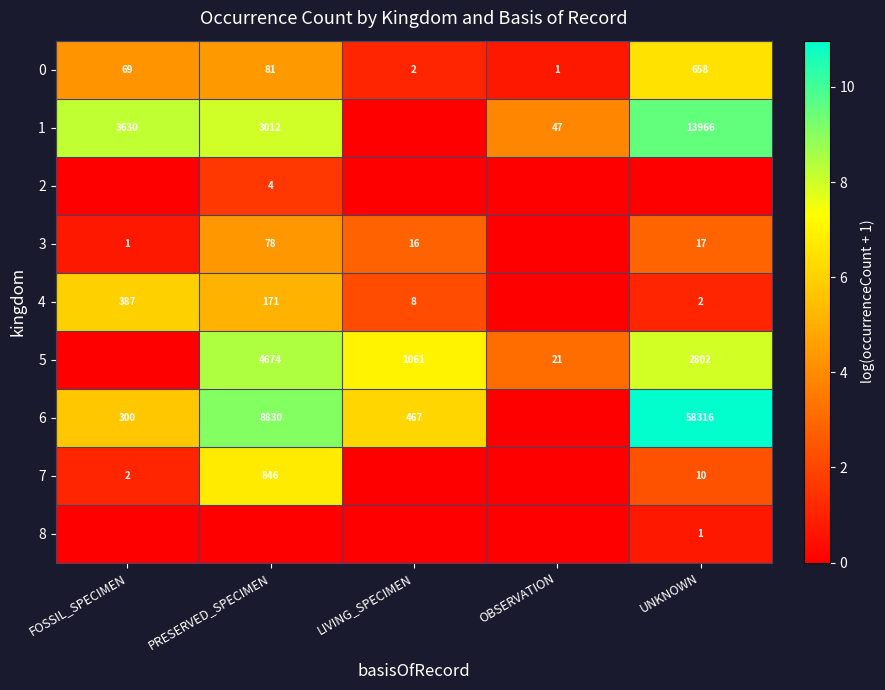

What is the difference between the highest and lowest values at FOSSIL_SPECIMEN?

8.2